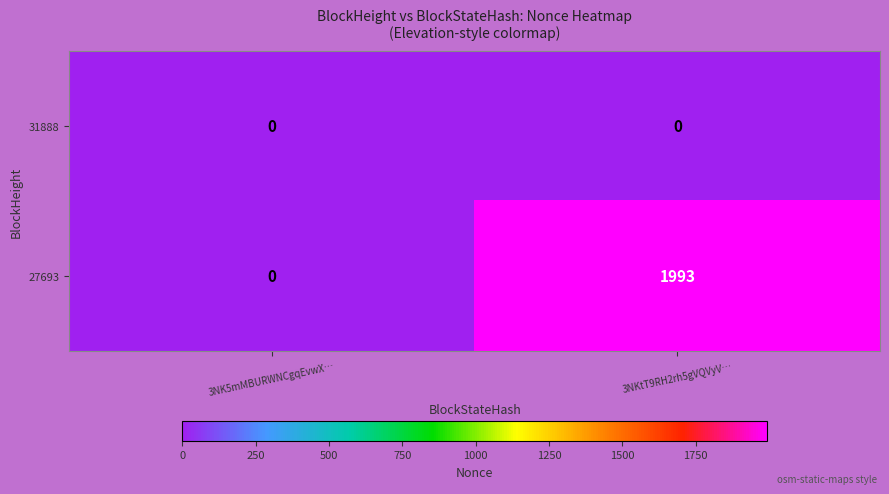

Is it true that 27693 equals 1993 at 3NKtT9RH2rh5gVQVyV…?

True